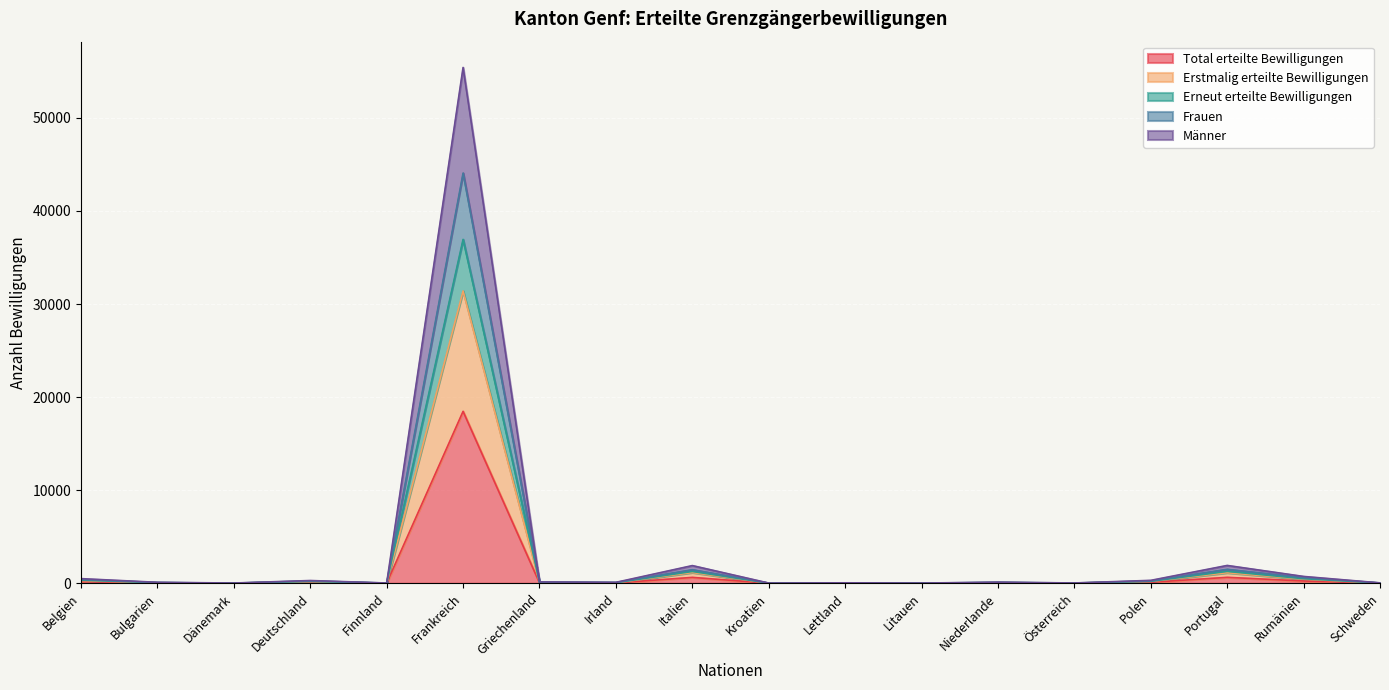

At which category does Männer reach its first local valley?

Dänemark